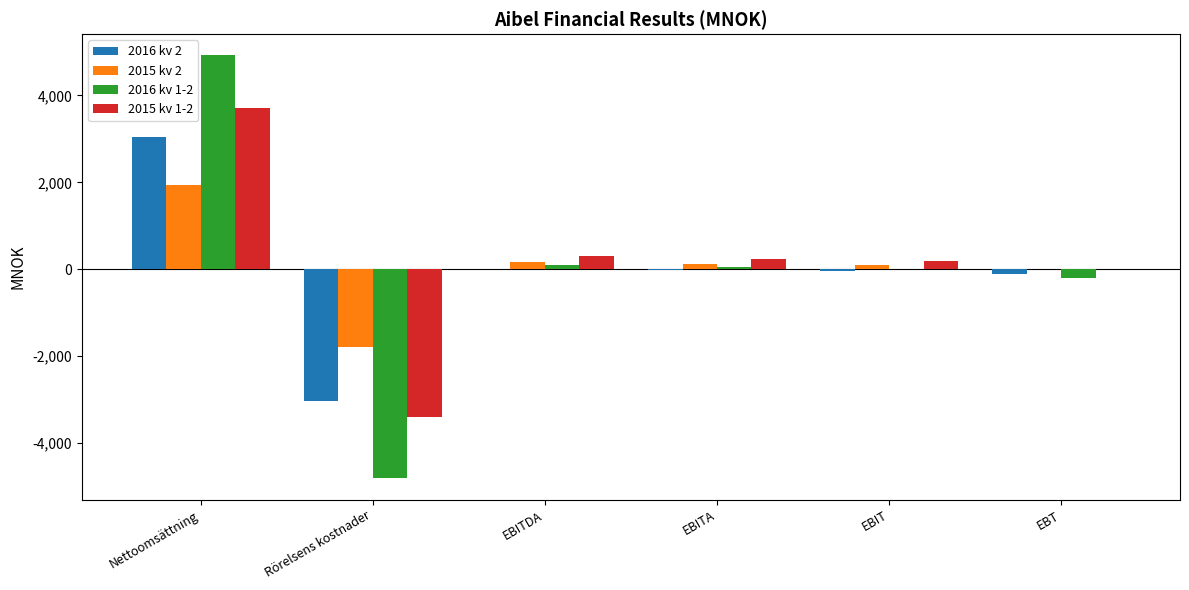

Is it true that 2016 kv 2 equals 1670.4 at Nettoomsättning?

False